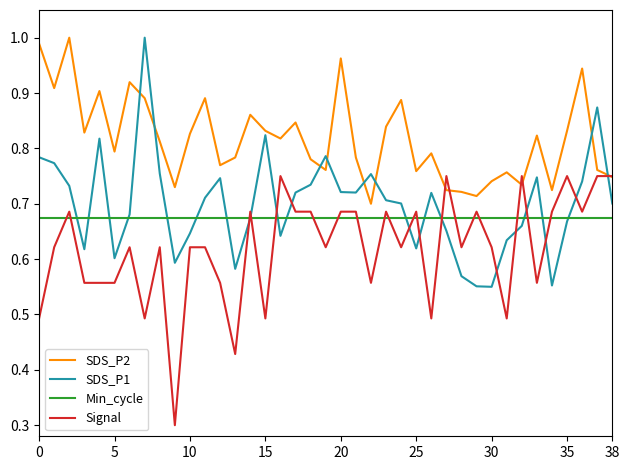

True or false: SDS_P1 has more than 1 interior local peaks.

True